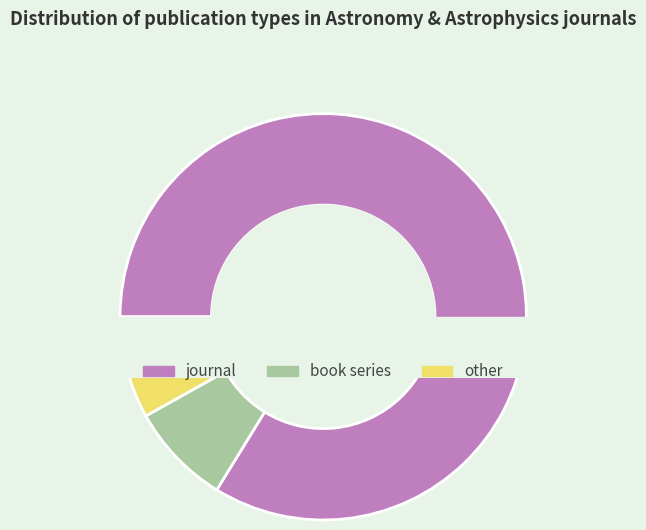

To the nearest percent, what percentage of the pie is book series?

8%